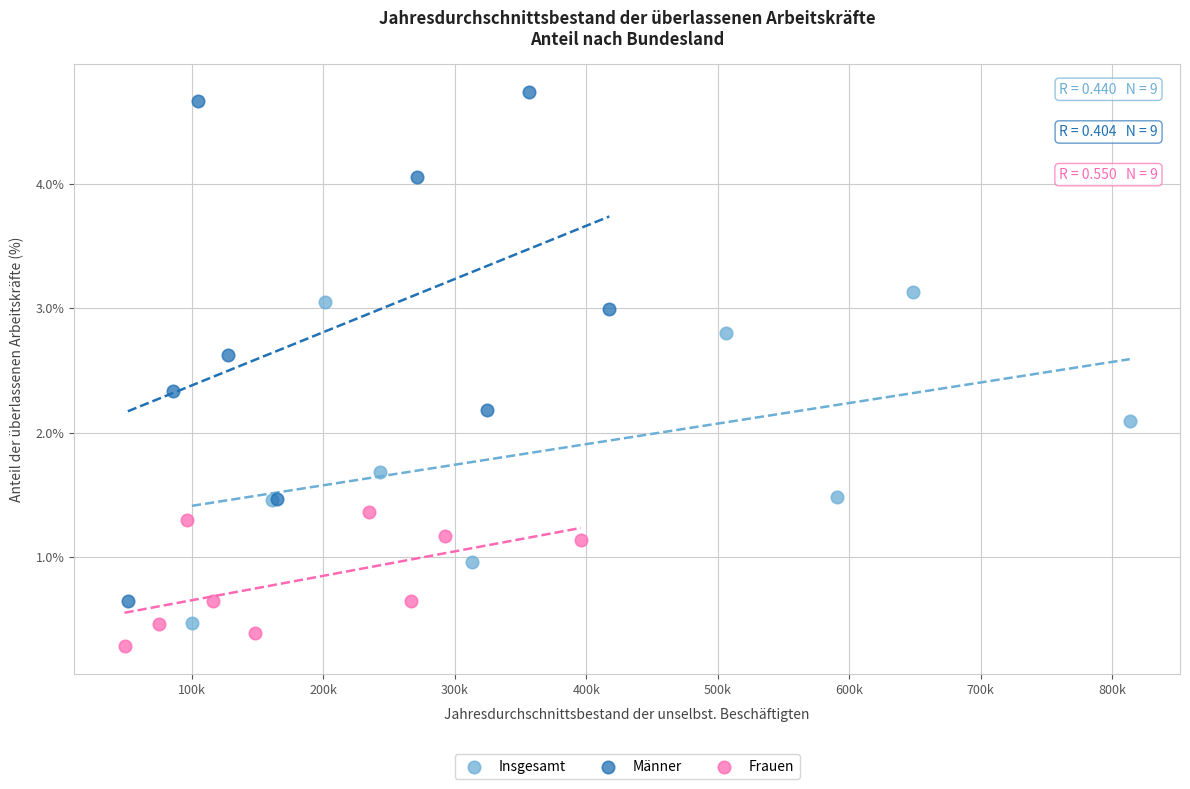

Which series has the widest spread of Y values?

Männer